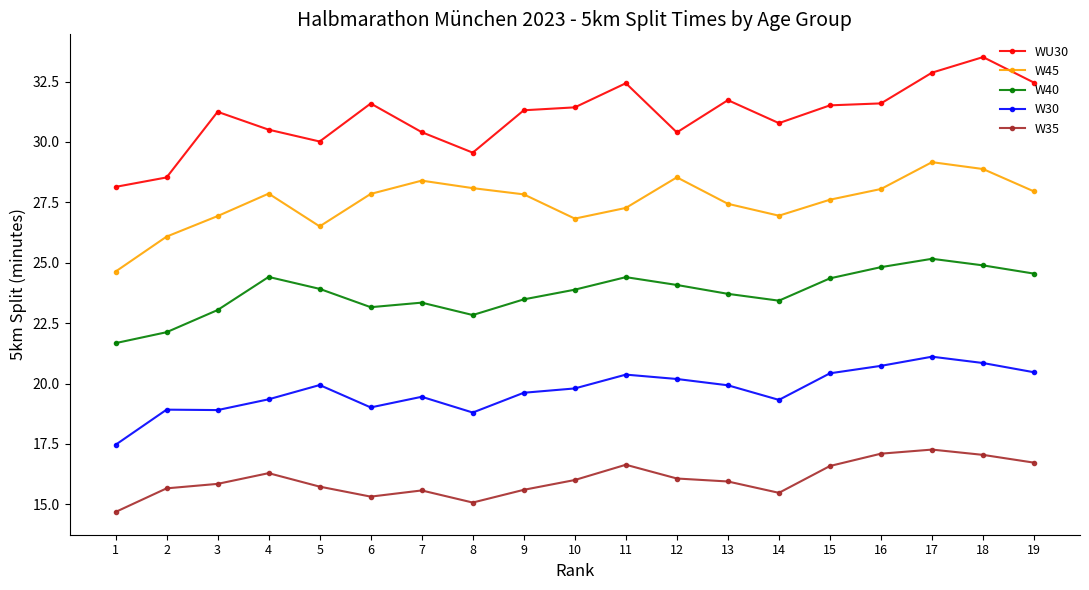

True or false: W35 has a value of 22.5 at 12.

False